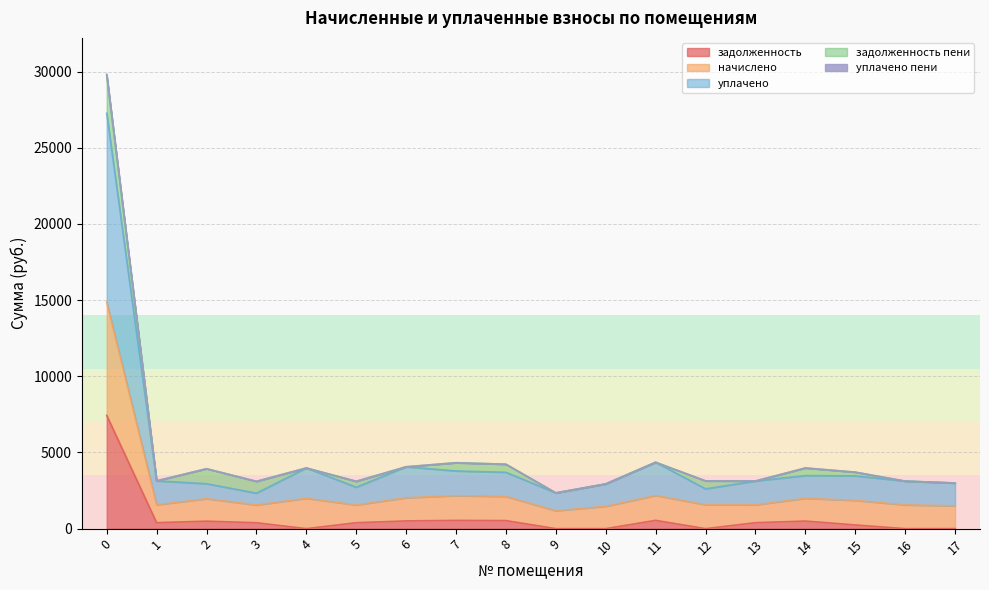

What is the highest value of the задолженность series?

7436.7